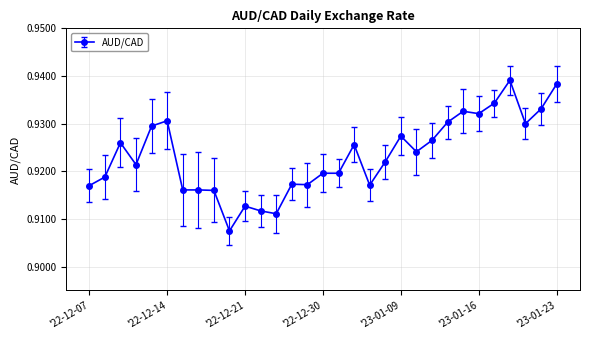

How many values are between 0 and 1?

31